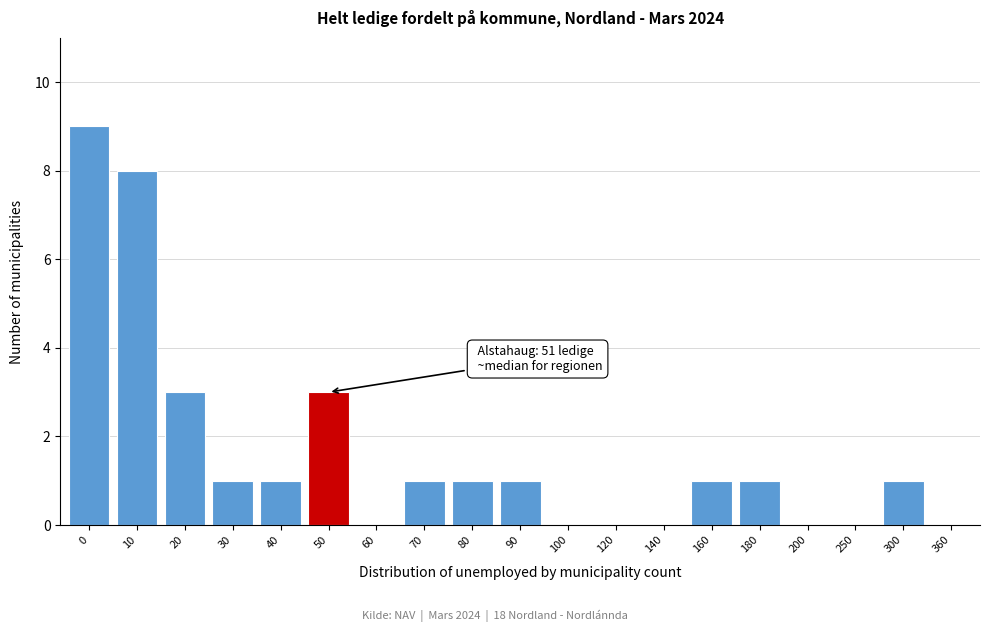

Reading left to right, list all the values displayed in this chart.

0=9	10=8	20=3	30=1	40=1	50=3	60=0	70=1	80=1	90=1	100=0	120=0	140=0	160=1	180=1	200=0	250=0	300=1	360=0